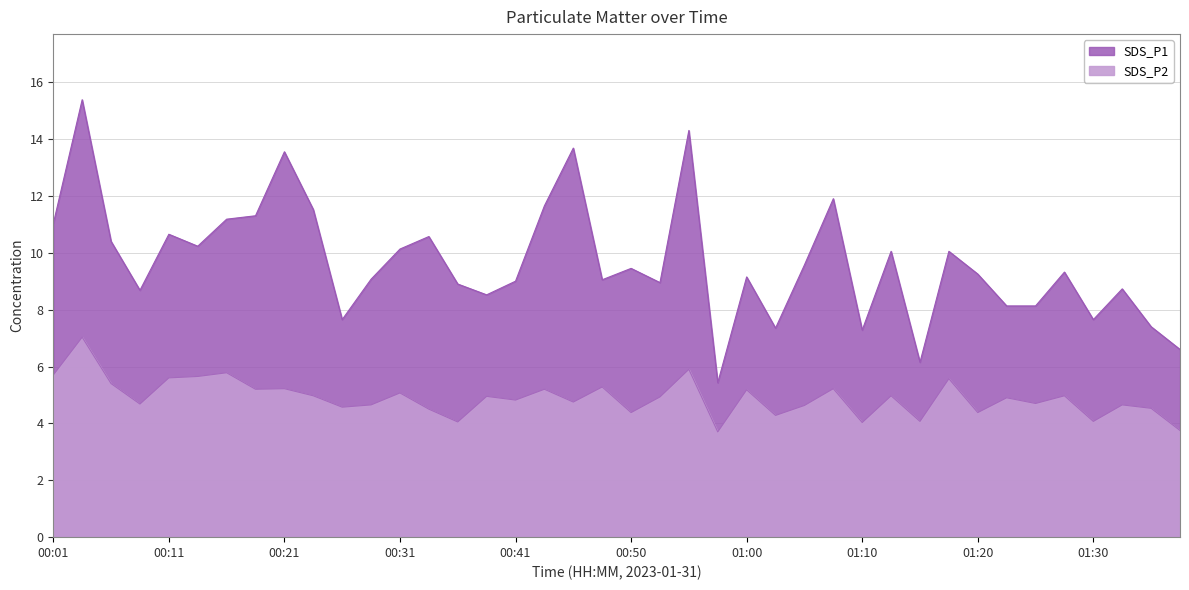

At which category is the sum across all series the highest?

00:03